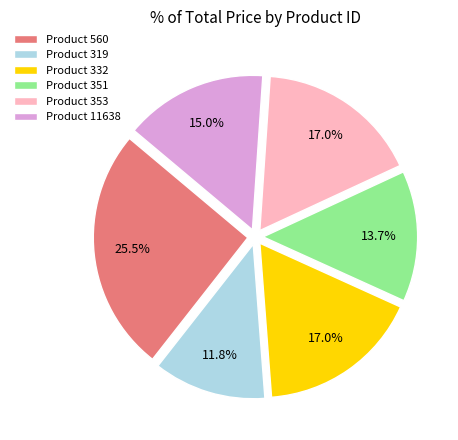

Which category has the smallest portion of the pie?

Product 319